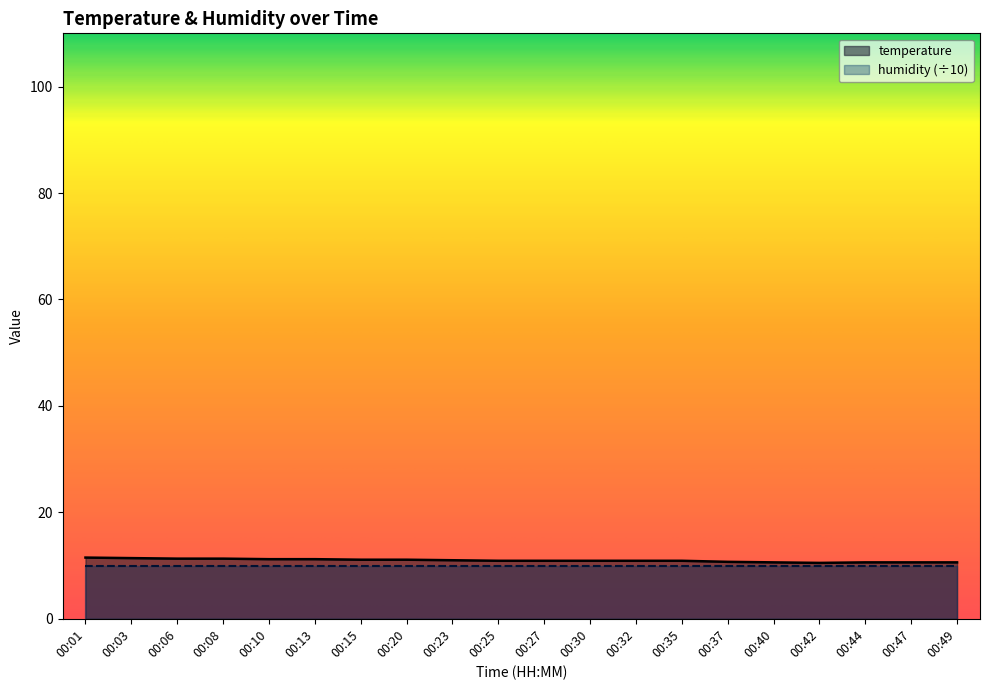

Between 00:32 and 00:40, which is larger?

00:32